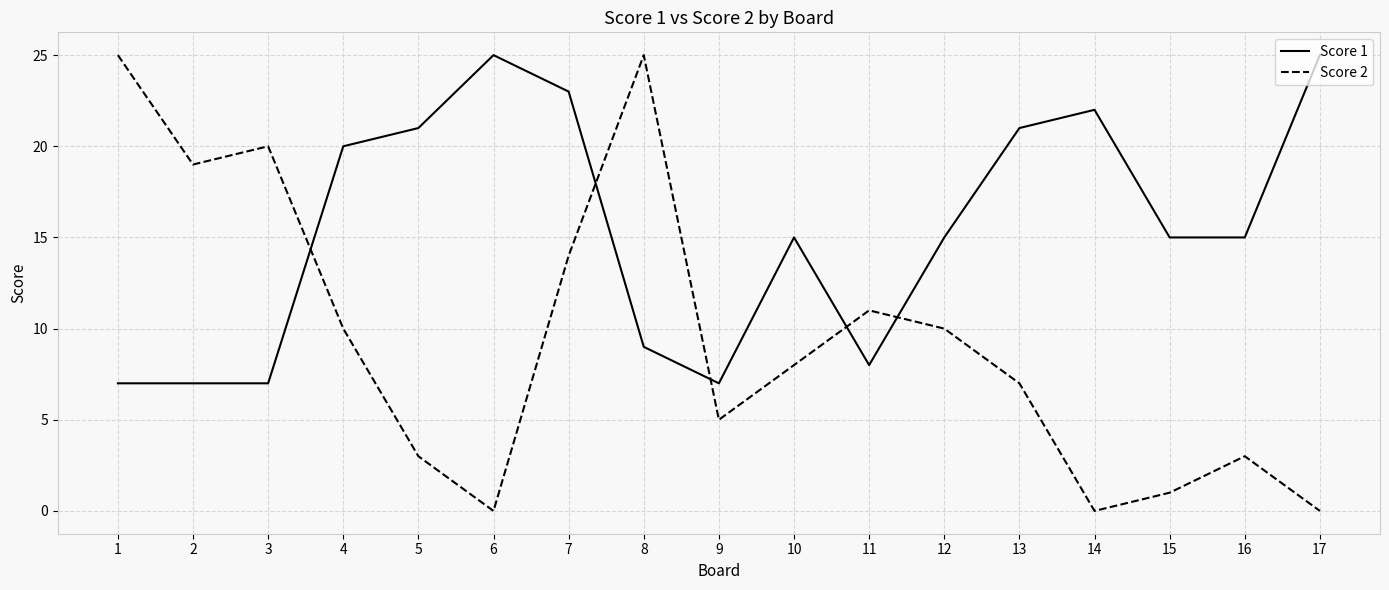

Where is the first local maximum for Score 2?

3